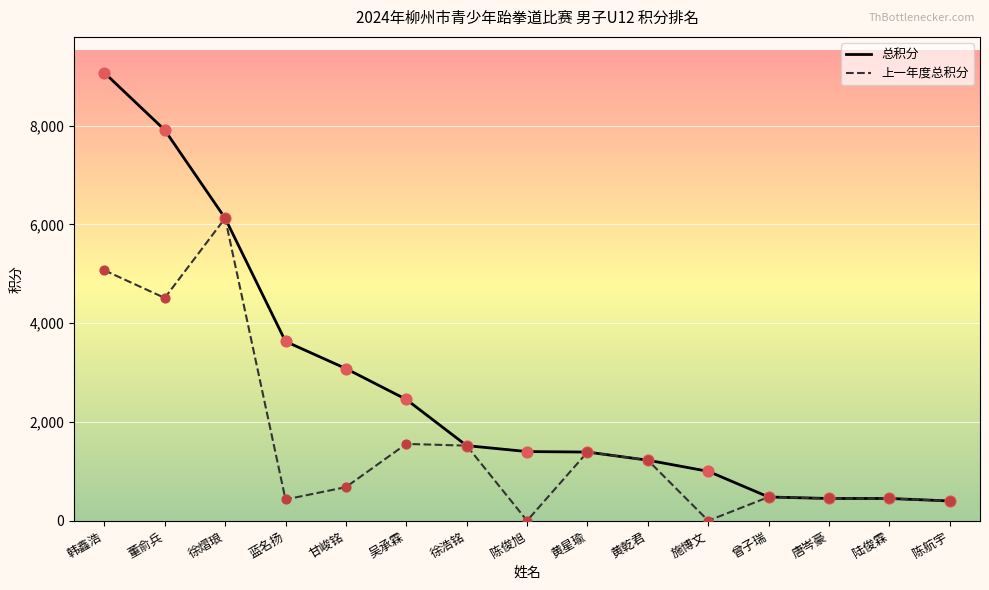

What are all the series names shown in the legend?

总积分, 上一年度总积分